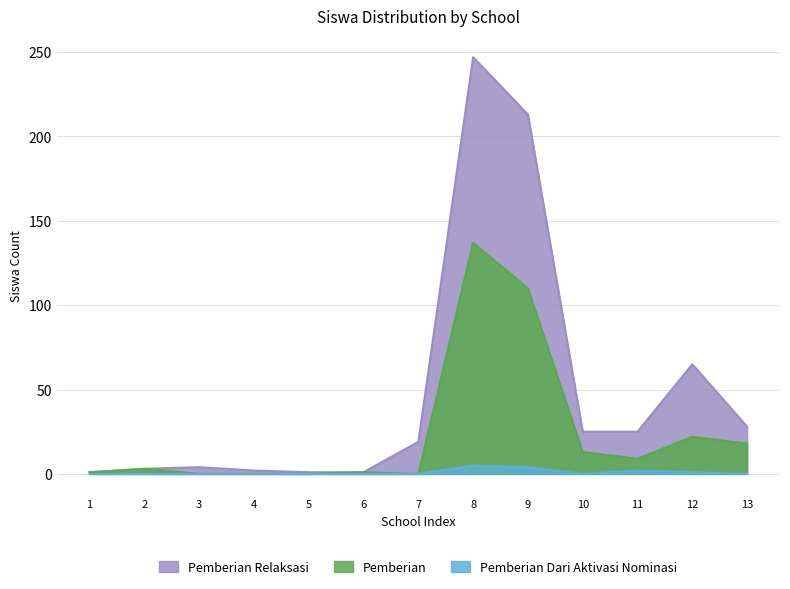

List the series in order of their peak value, highest first.

Pemberian Relaksasi, Pemberian, Pemberian Dari Aktivasi Nominasi